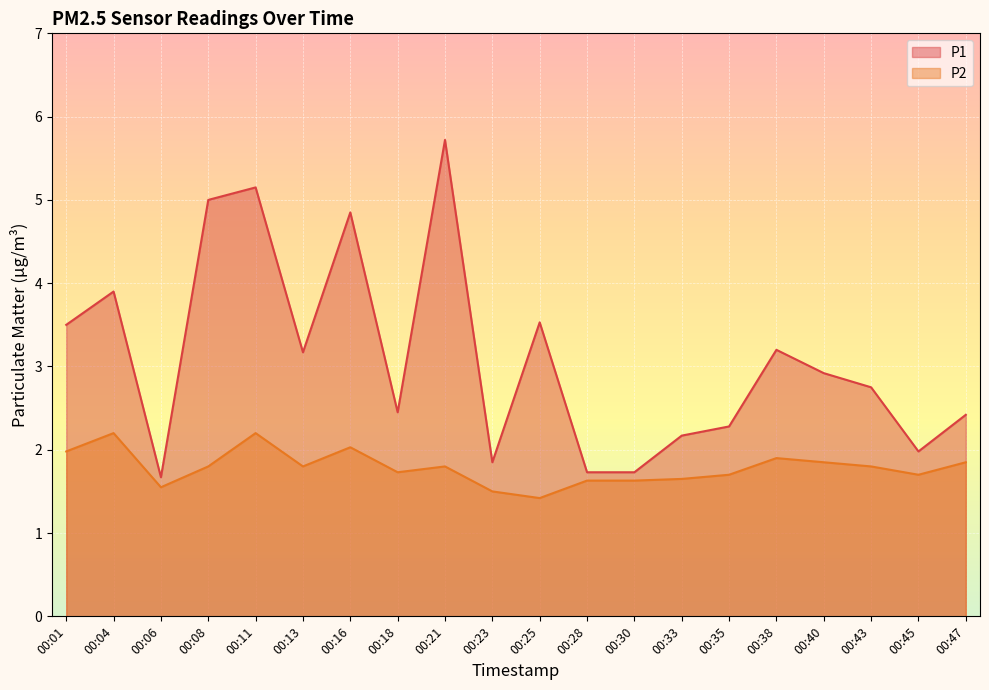

How many lines are shown in the chart?

2